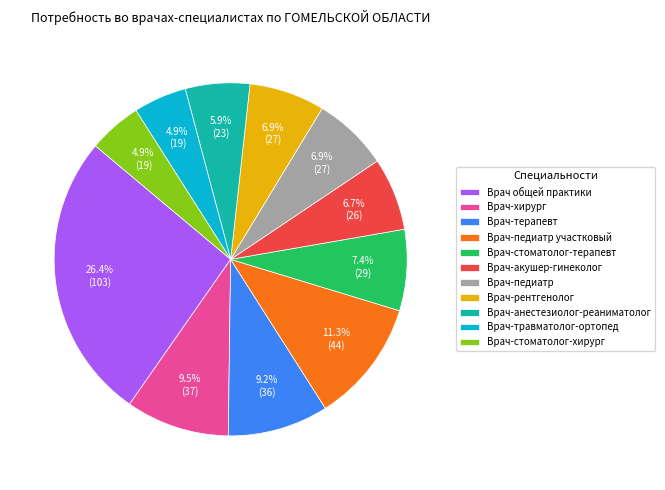

The Врач общей практики slice represents 35% of the pie. True or false?

False